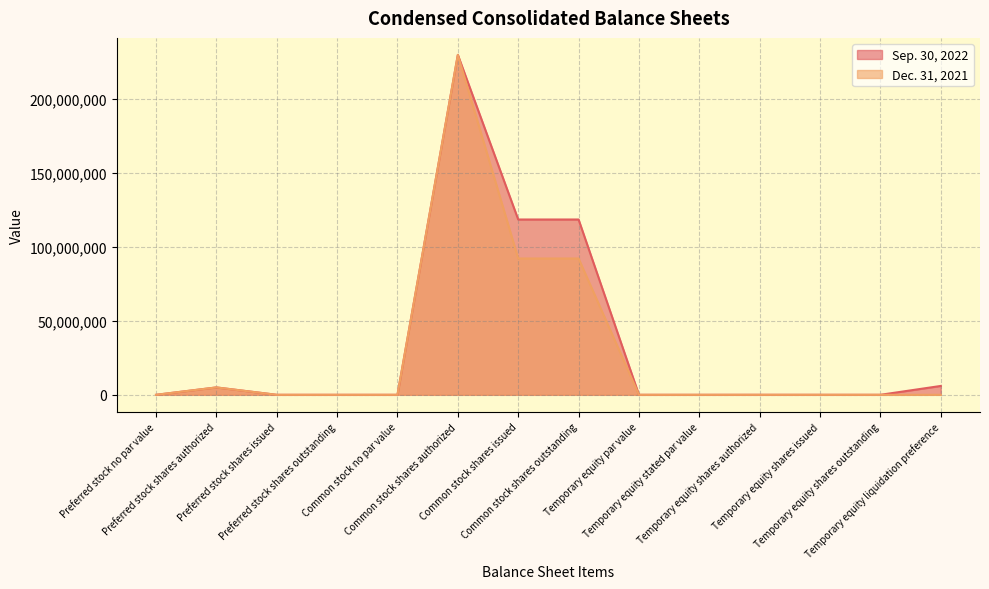

Reading left to right, transcribe all the data shown in this chart.

Sep. 30, 2022: 0	5000000	0	0	0	230000000	118618821	118618821	0	1000	11765	5882	5882	6001000
Dec. 31, 2021: 0	5000000	0	0	0	230000000	92231917	92231917	0	0	0	0	0	0